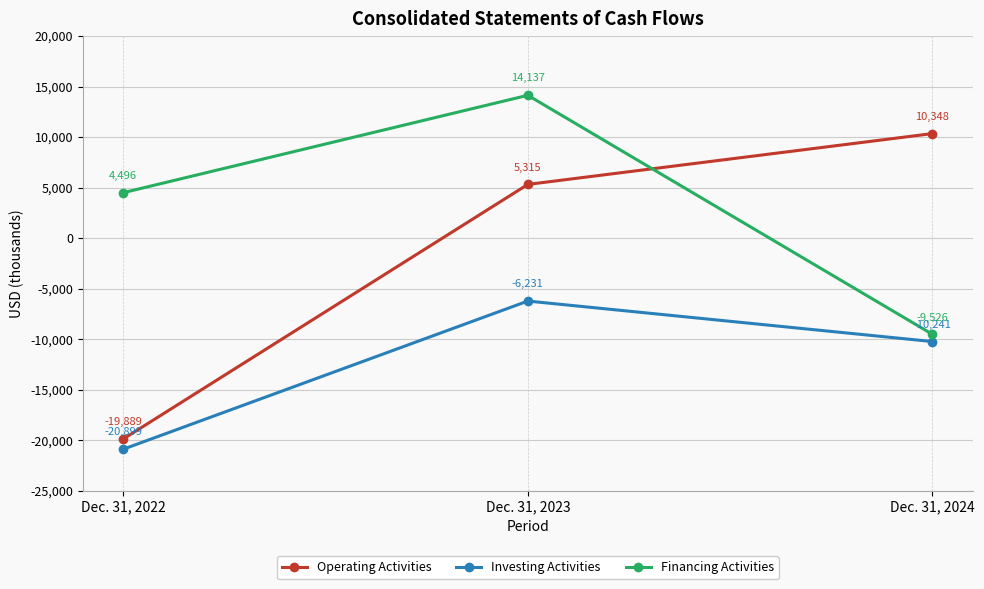

Which series has the largest total across all categories?

Financing Activities